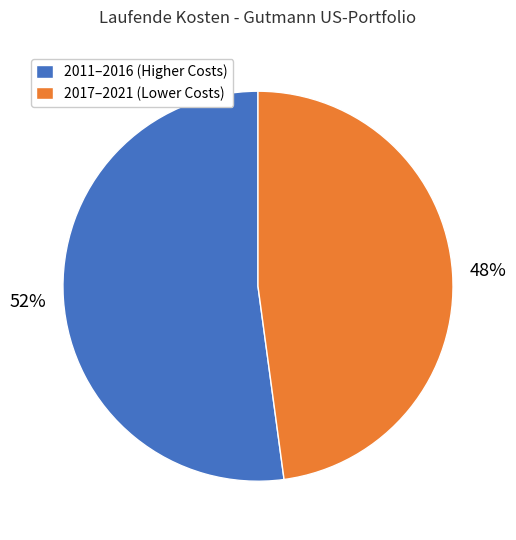

To the nearest percent, what percentage of the pie is 2011–2016 (Higher Costs)?

52%